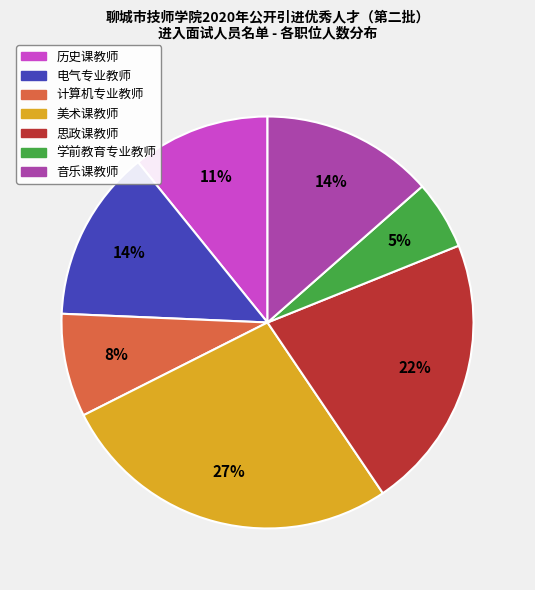

The 历史课教师 slice represents 11% of the pie. True or false?

True